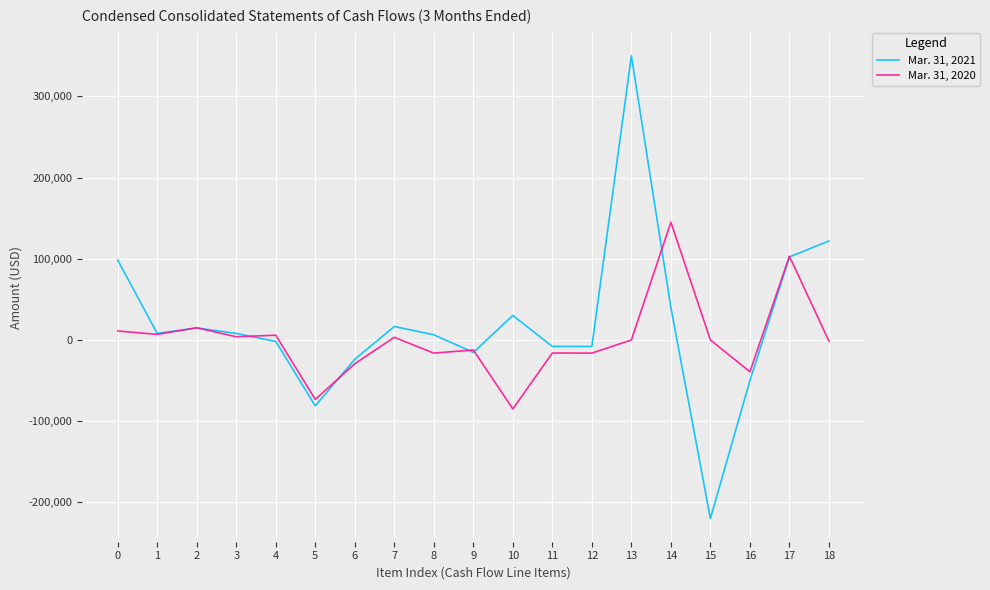

Which series ends up on top after the final intersection of Mar. 31, 2021 and Mar. 31, 2020?

Mar. 31, 2021